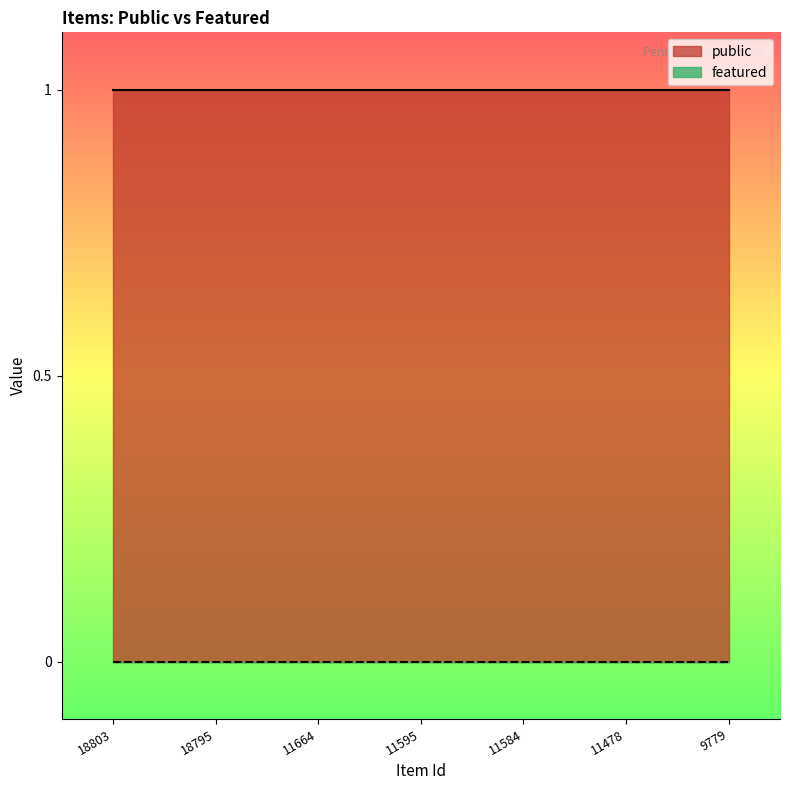

True or false: public has more than 1 interior local peaks.

False